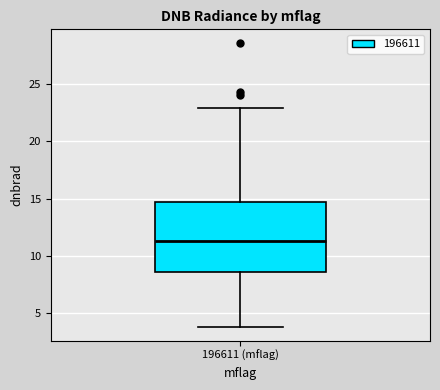

Read this box plot against the y-axis: the position of the median line, the range covered by the box, and the ends of both whiskers. The values are not printed on the chart, so give them approximately, as read against the axis.

median 11.5, box 8.5 to 14.5, whiskers 4.0 to 23.0